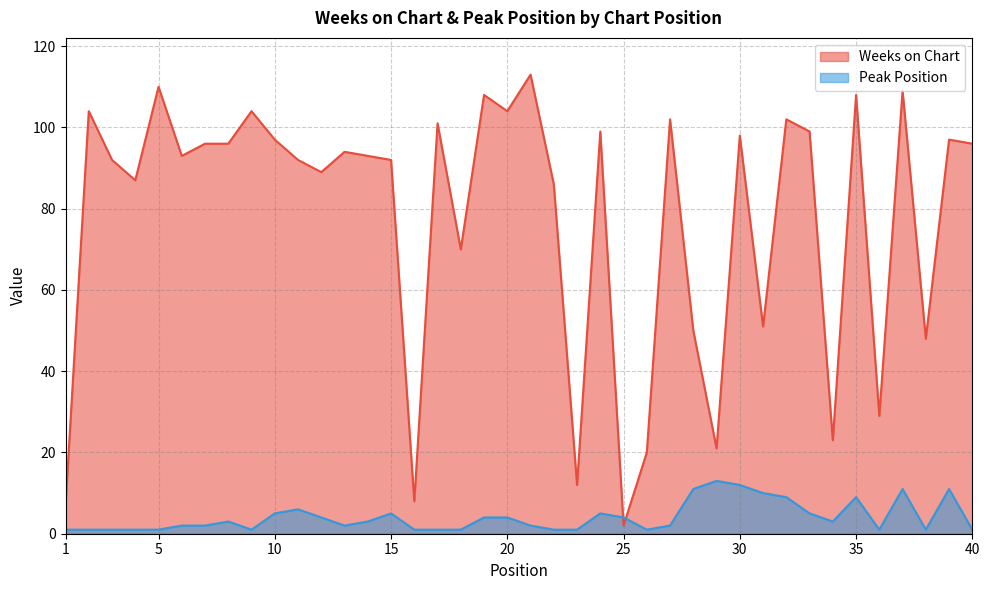

Reading left to right, transcribe all the data shown in this chart.

Weeks on Chart: 7	104	92	87	110	93	96	96	104	97	92	89	94	93	92	8	101	70	108	104	113	86	12	99	2	20	102	50	21	98	51	102	99	23	108	29	109	48	97	96
Peak Position: 1	1	1	1	1	2	2	3	1	5	6	4	2	3	5	1	1	1	4	4	2	1	1	5	4	1	2	11	13	12	10	9	5	3	9	1	11	1	11	1